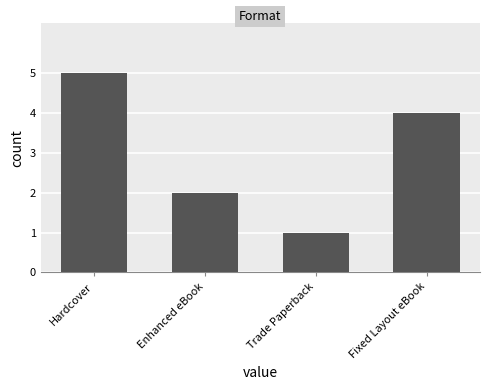

Which category has the highest value across all series?

Hardcover